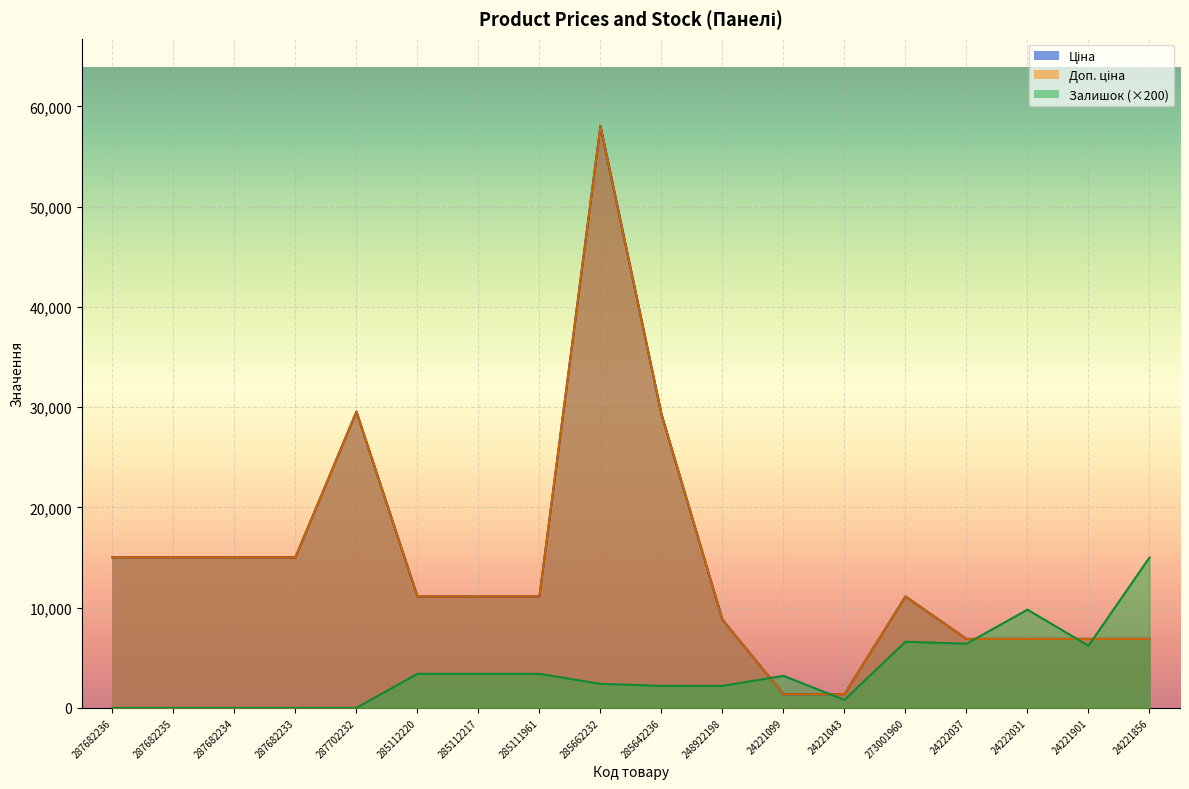

What are all the series names shown in the legend?

Ціна, Доп. ціна, Залишок